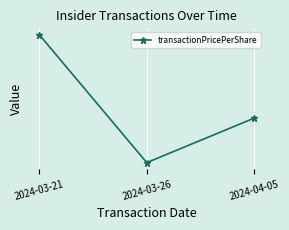

List the labels in order of value, smallest first.

2024-03-26, 2024-04-05, 2024-03-21